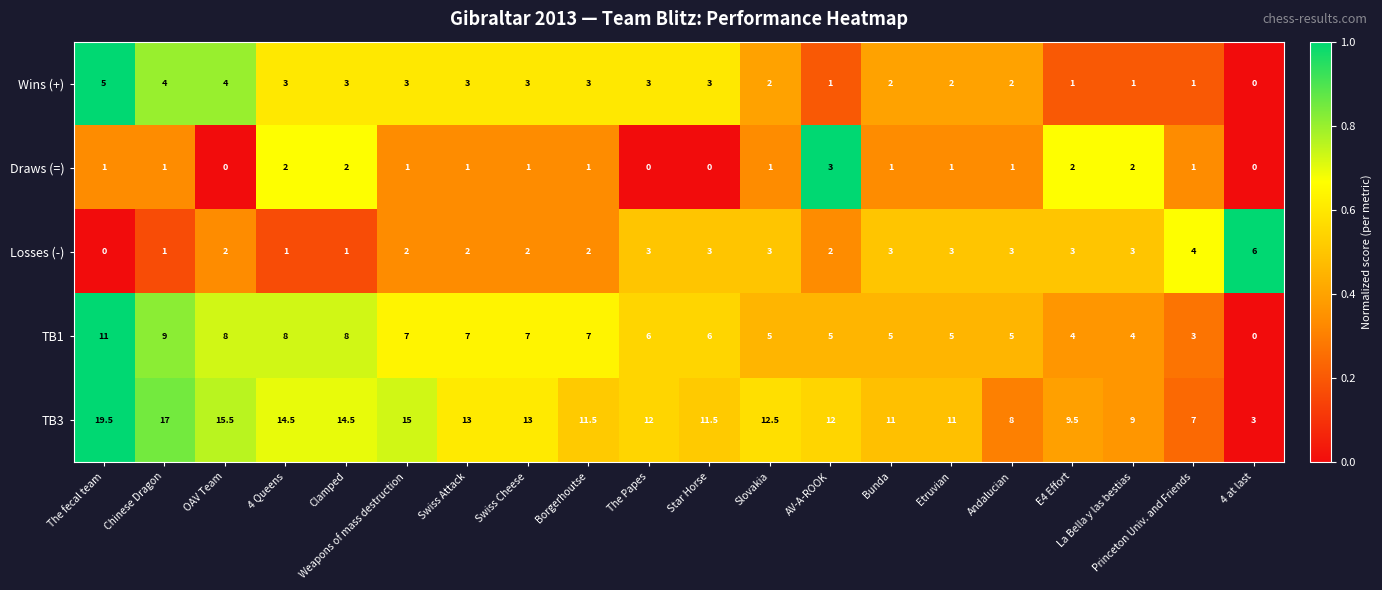

Is it true that Wins (+) equals 1.6 at Princeton Univ. and Friends?

False